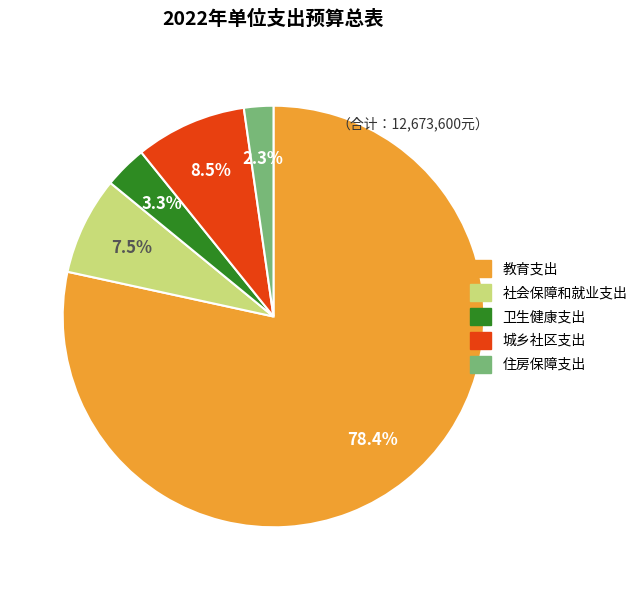

What is the largest slice in the pie chart?

教育支出